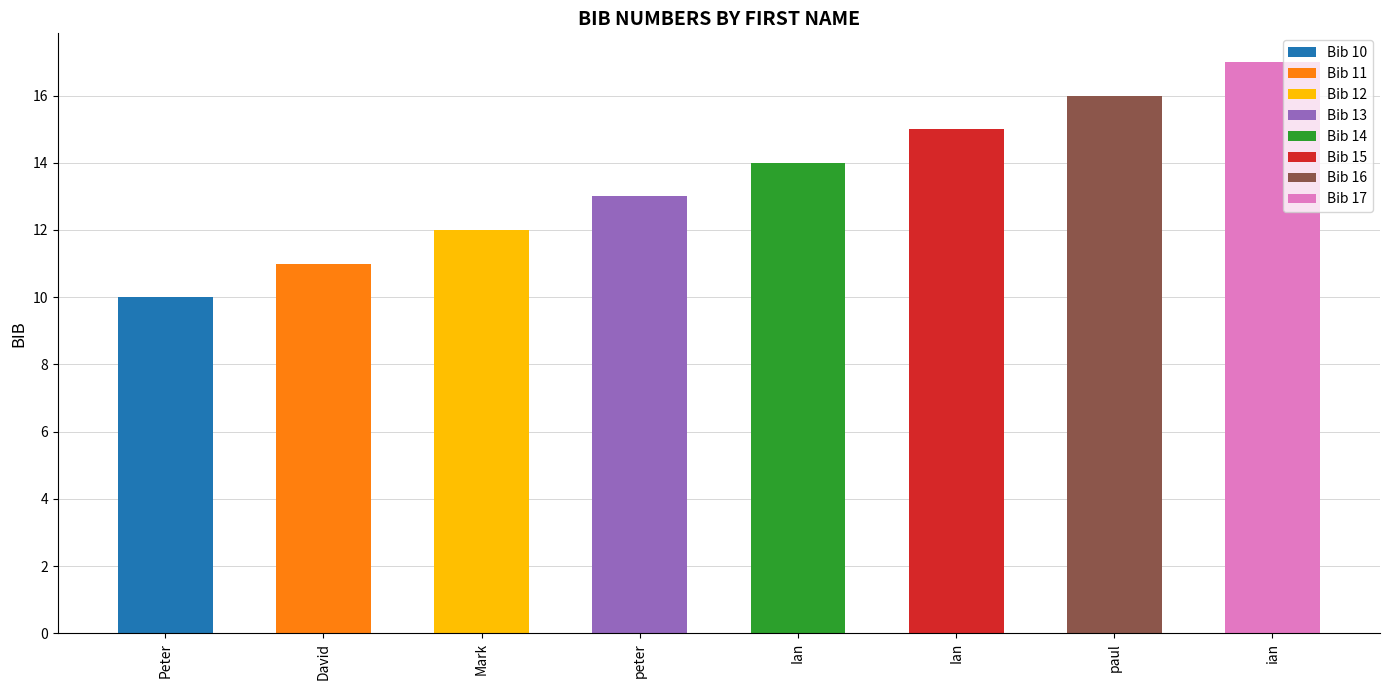

Rank the categories by value from highest to lowest.

ian, paul, Ian, Ian, peter, Mark, David, Peter